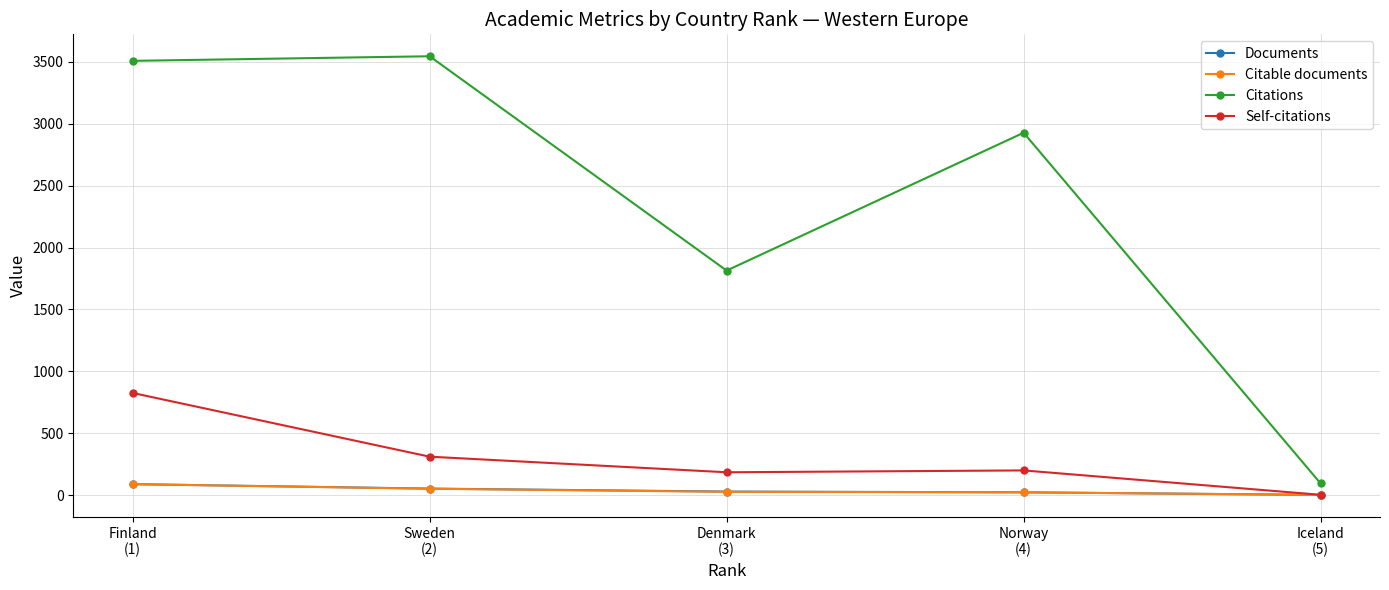

How many categories are shown in the chart?

5